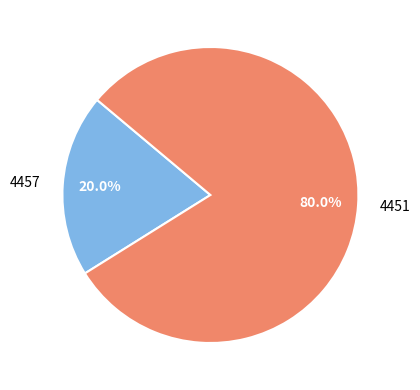

Which has a higher value, 4457 or 4451?

4451